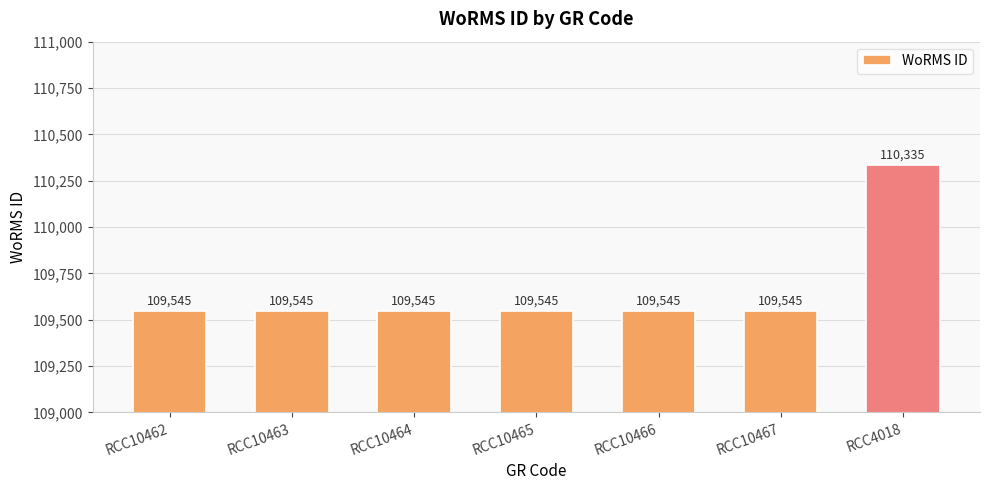

How many distinct data groups are displayed?

1